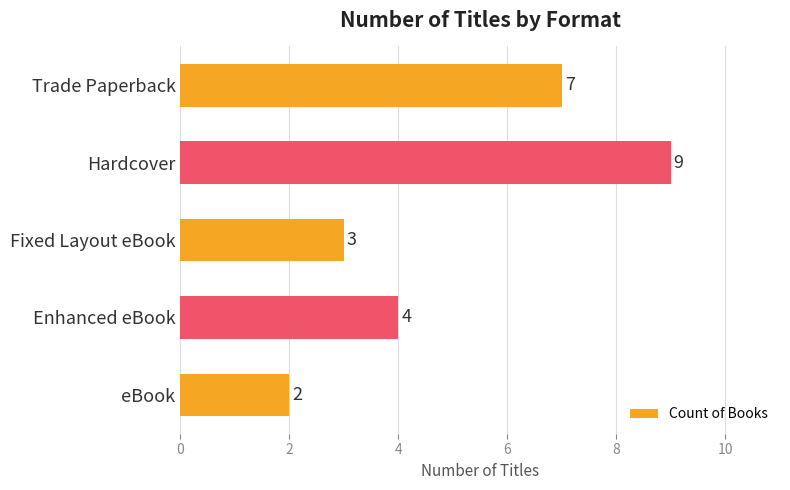

What is the greatest value displayed?

9